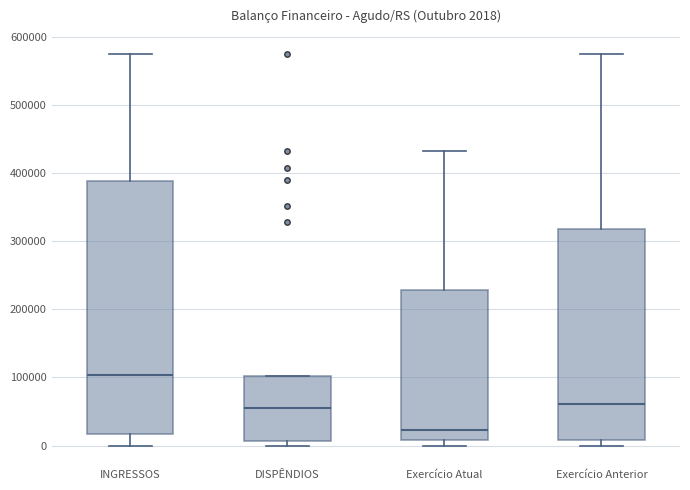

Which box is the tallest, from its lower edge to its upper edge?

INGRESSOS